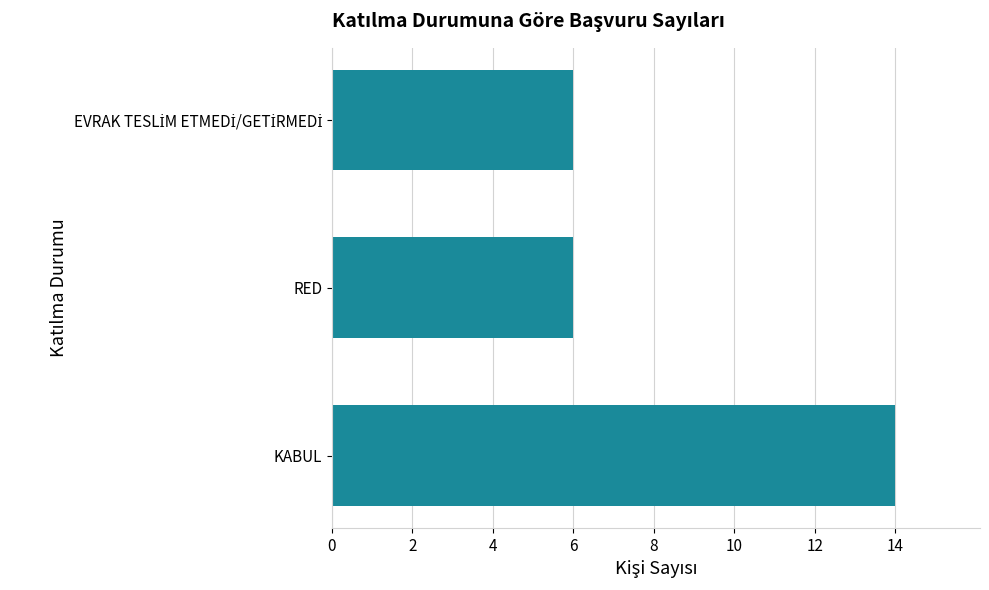

What is the smallest value displayed?

6